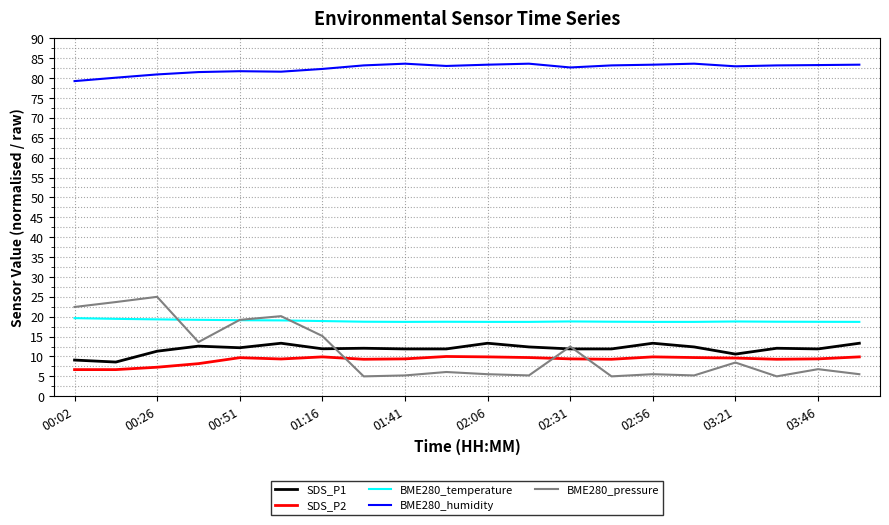

What is the minimum value shown in the chart?

5.0